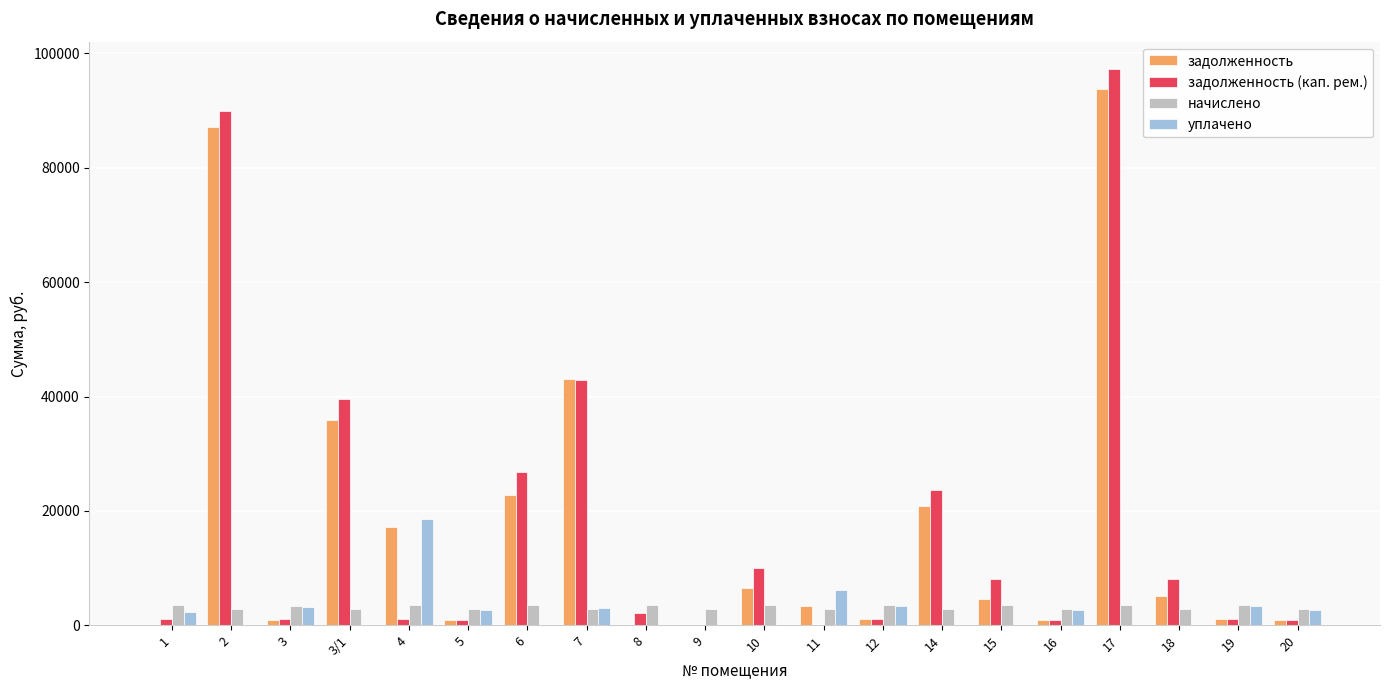

At which label is задолженность closest to 46870?

7